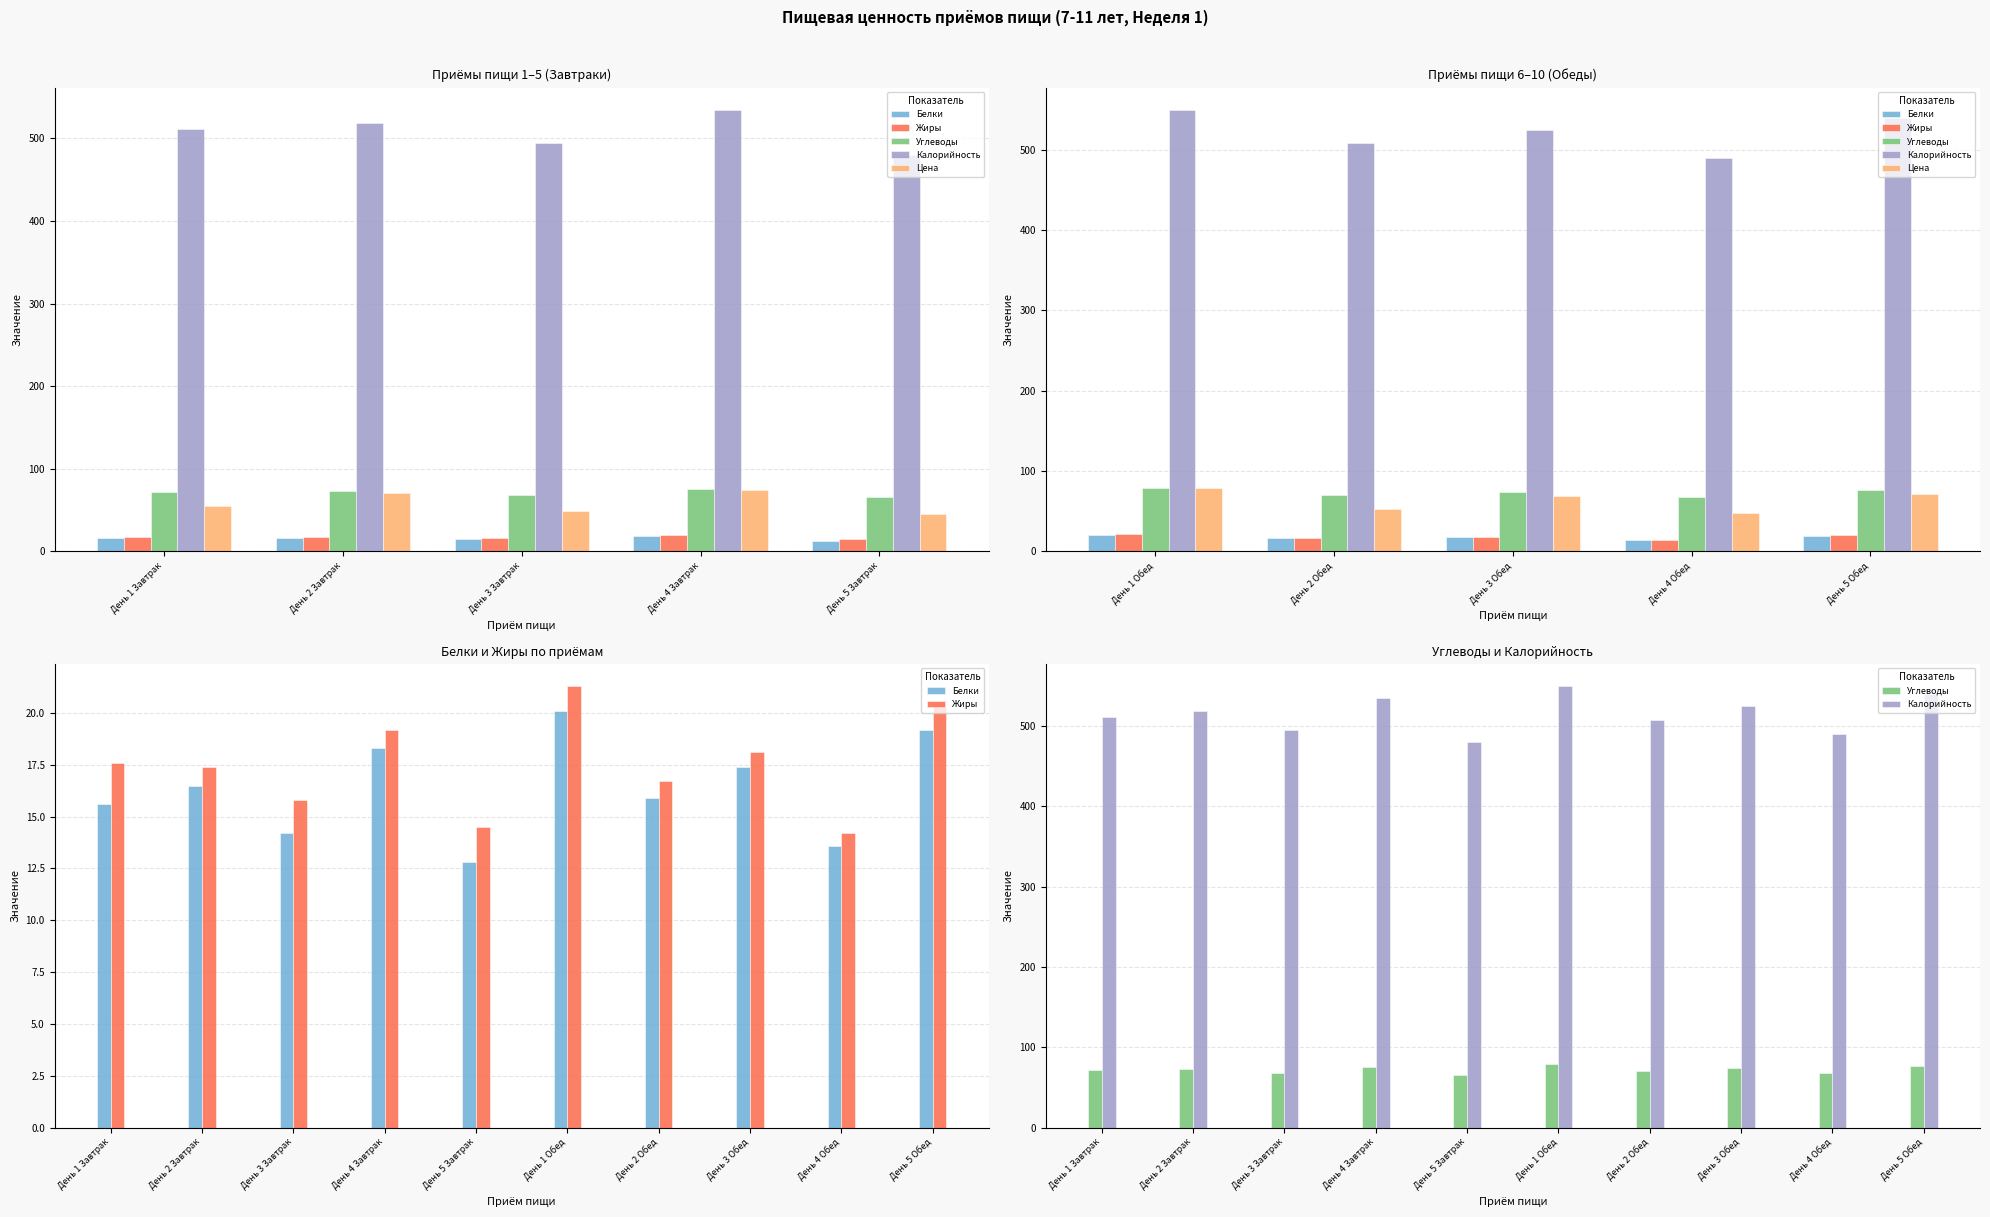

What position from the right is День 5 Завтрак?

6